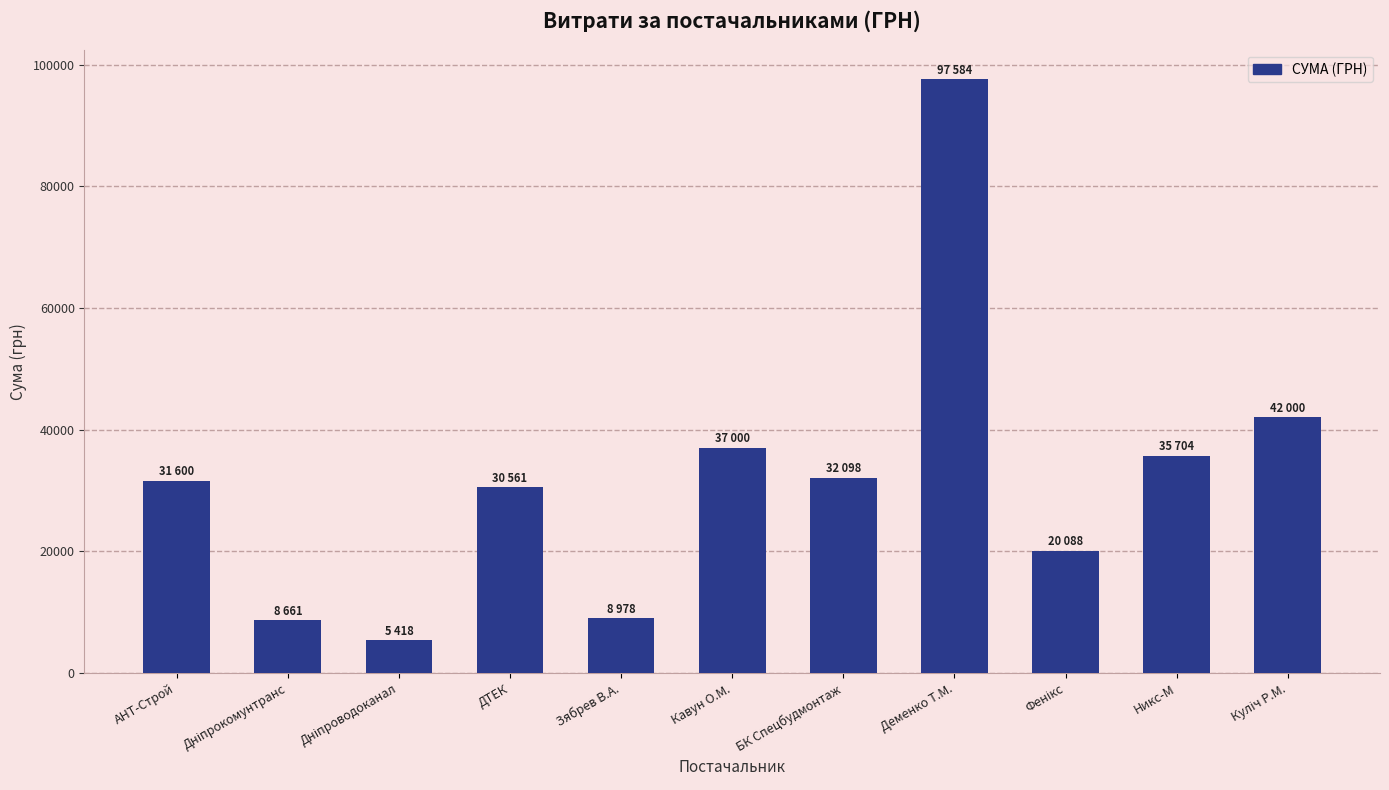

What is the difference between the maximum and minimum values?

92165.5